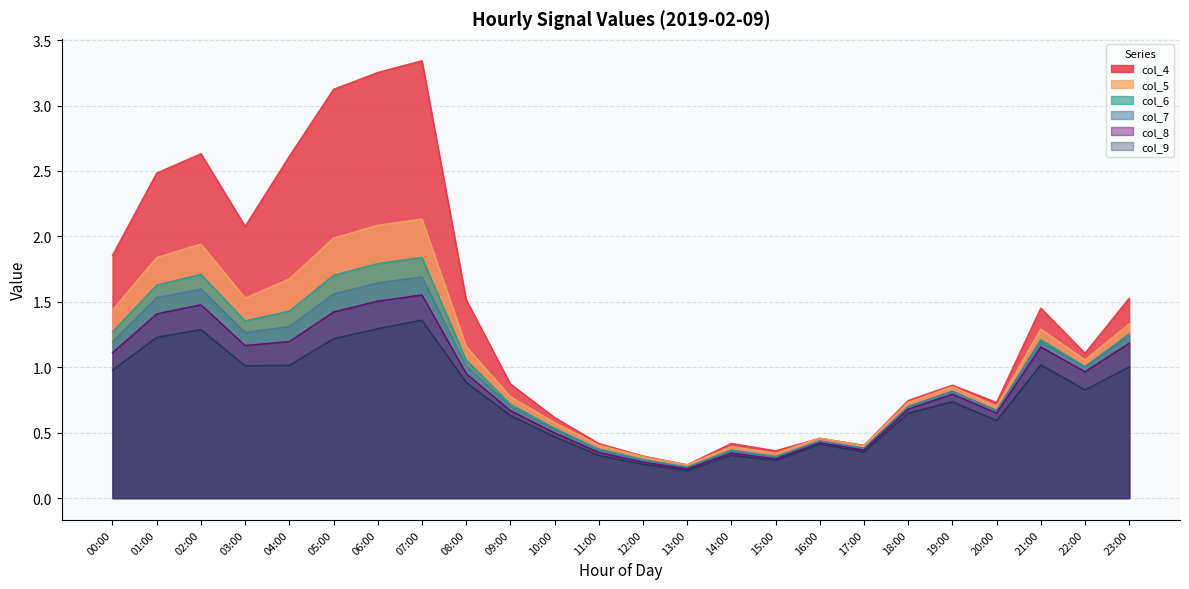

True or false: col_4 and col_5 cross at least once.

True